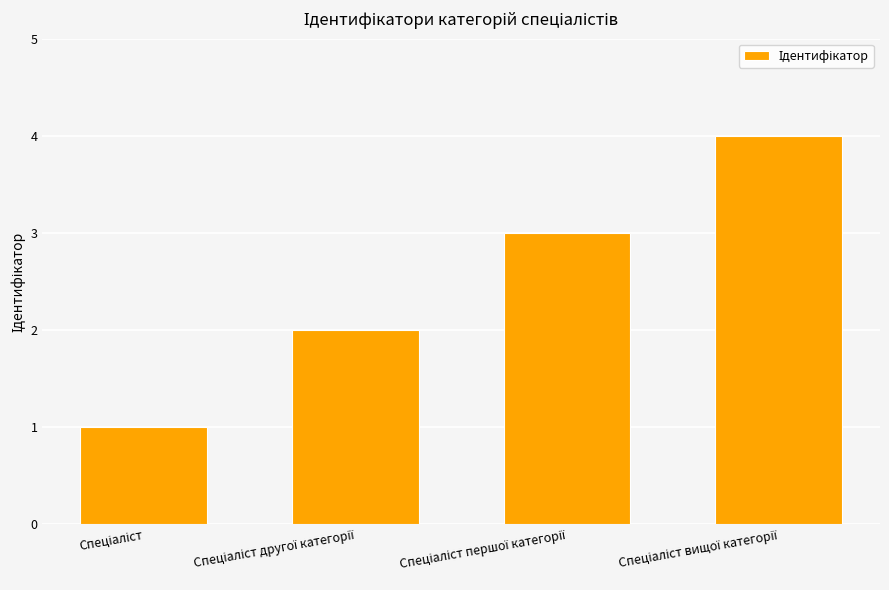

What is the maximum value shown in the chart?

4